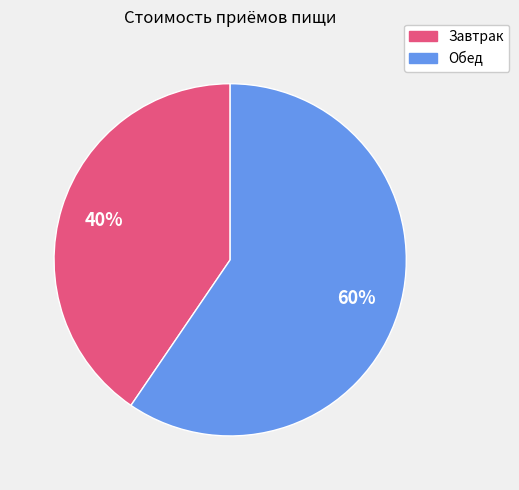

Approximately how many times larger is the value at Обед compared to Завтрак?

1.5